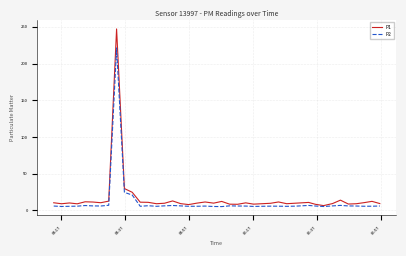

Rank the series by their average value, from highest to lowest.

P1, P2